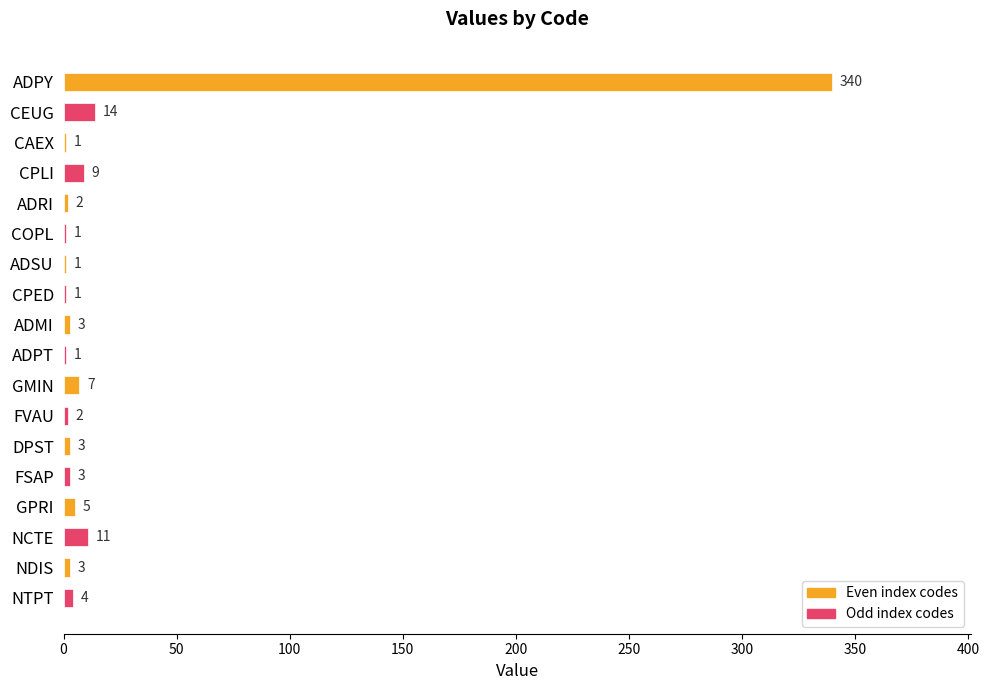

What is the maximum value shown in the chart?

340